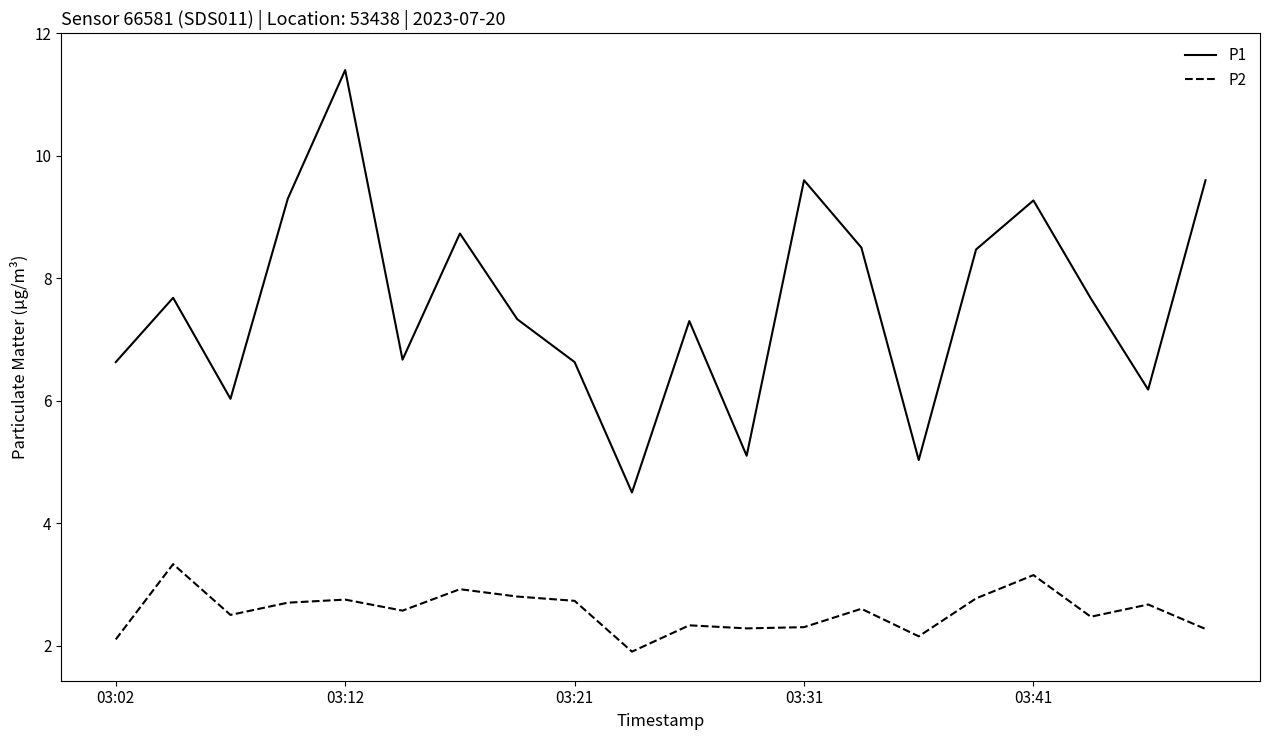

What is the maximum value shown in the chart?

11.4